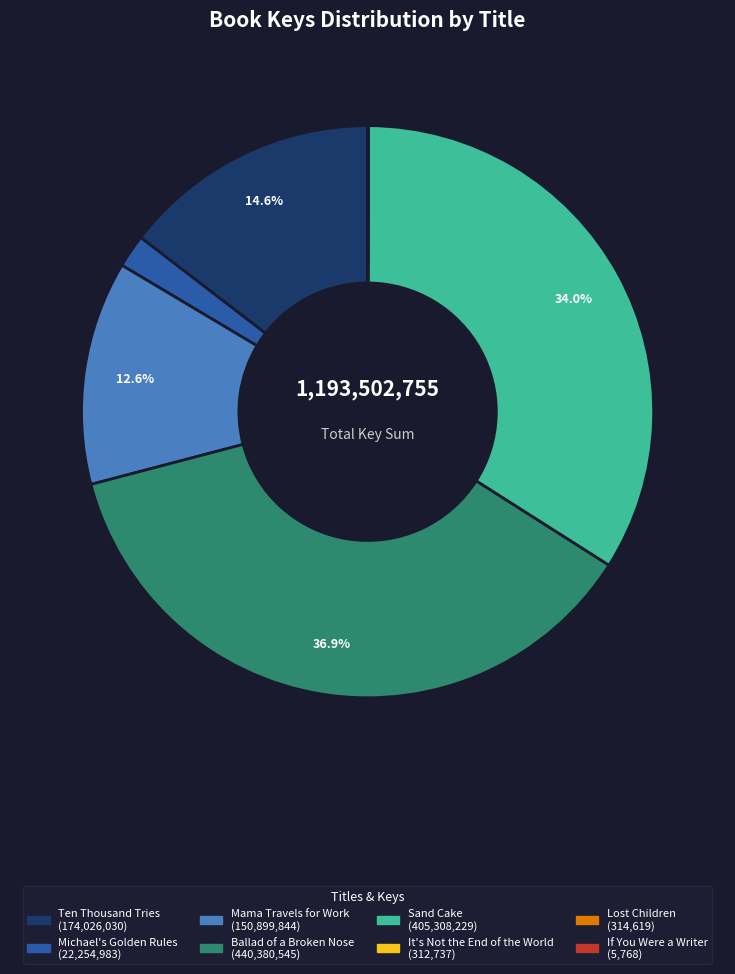

Which category has the biggest portion of the pie?

Ballad of a Broken Nose